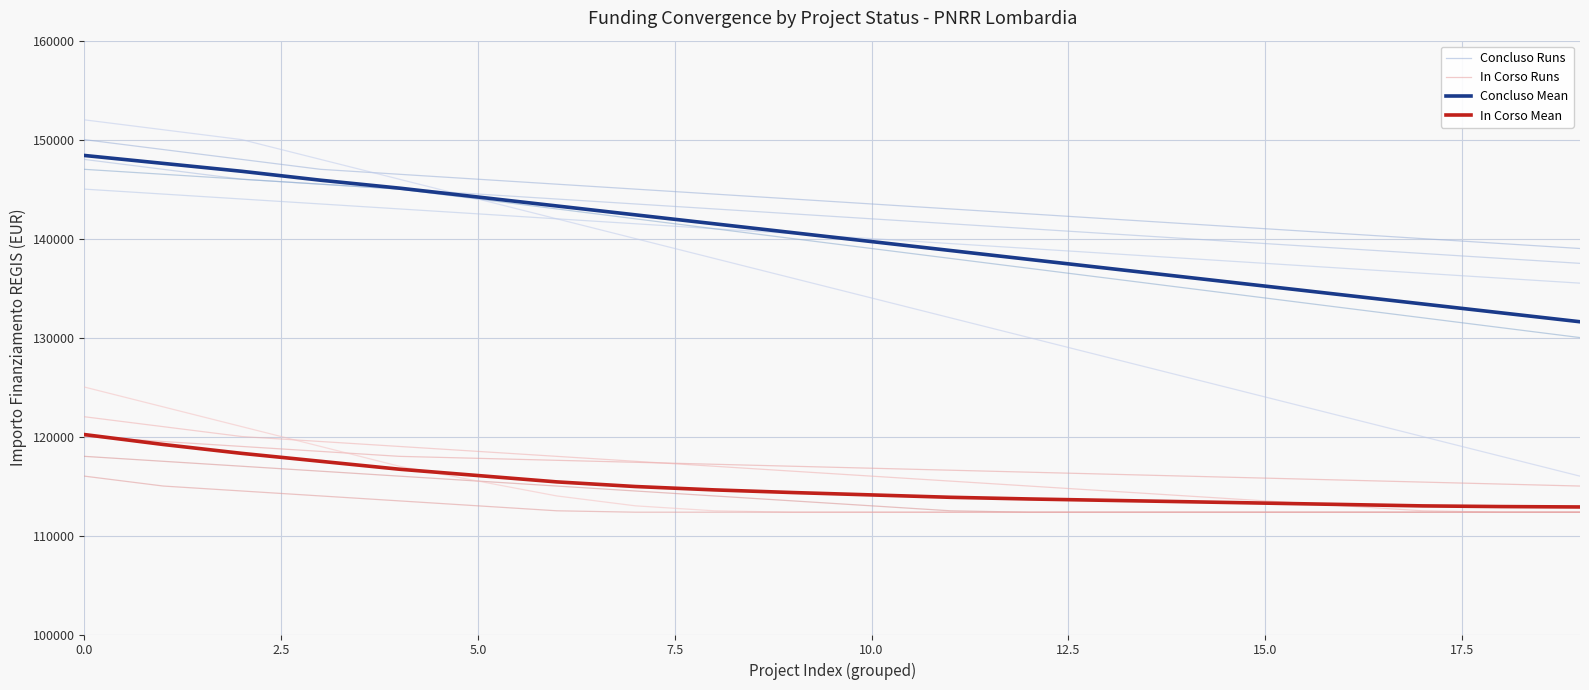

Which series has the largest range (max minus min)?

Concluso Mean